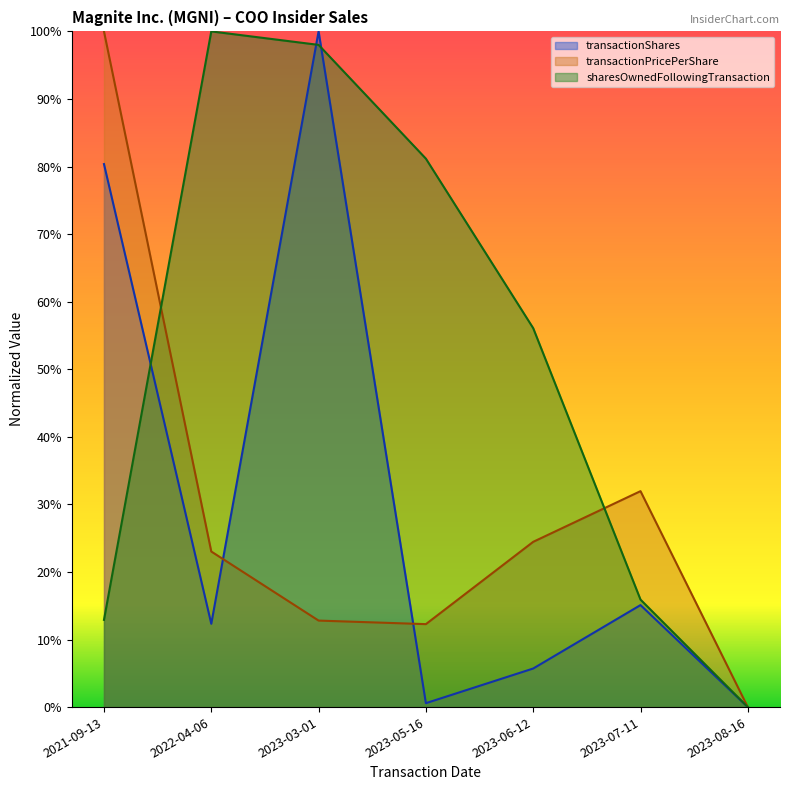

Reading right to left, list all the values displayed in this chart.

transactionShares: 2023-08-16=0.0	2023-07-11=0.2	2023-06-12=0.1	2023-05-16=0.0	2023-03-01=1.0	2022-04-06=0.1	2021-09-13=0.8
transactionPricePerShare: 2023-08-16=0.0	2023-07-11=0.3	2023-06-12=0.2	2023-05-16=0.1	2023-03-01=0.1	2022-04-06=0.2	2021-09-13=1.0
sharesOwnedFollowingTransaction: 2023-08-16=0.0	2023-07-11=0.2	2023-06-12=0.6	2023-05-16=0.8	2023-03-01=1.0	2022-04-06=1.0	2021-09-13=0.1